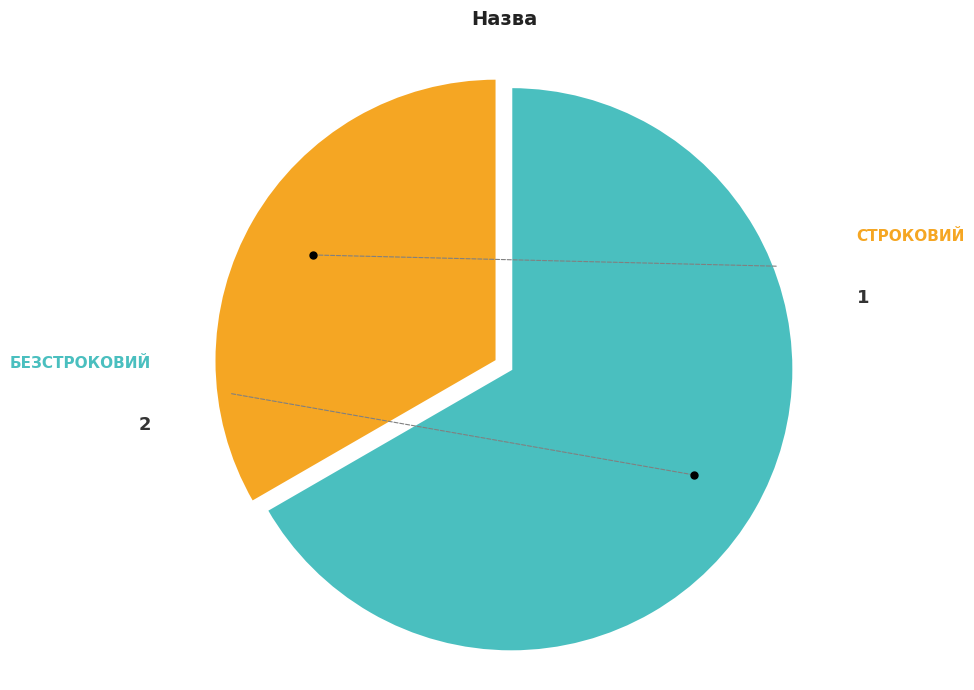

Count the number of slices in the pie.

2